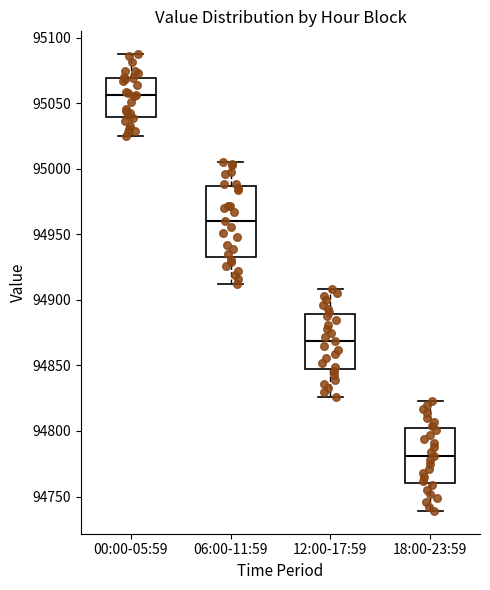

Reading left to right, read every box against the y-axis: the position of its median line, the range the box covers, and the ends of its whiskers. The values are not printed on the chart, so give them approximately, as read against the axis.

00:00-05:59: median 95055, box 95040 to 95070, whiskers 95025 to 95085
06:00-11:59: median 94960, box 94935 to 94985, whiskers 94910 to 95005
12:00-17:59: median 94870, box 94845 to 94890, whiskers 94825 to 94910
18:00-23:59: median 94780, box 94760 to 94800, whiskers 94740 to 94825